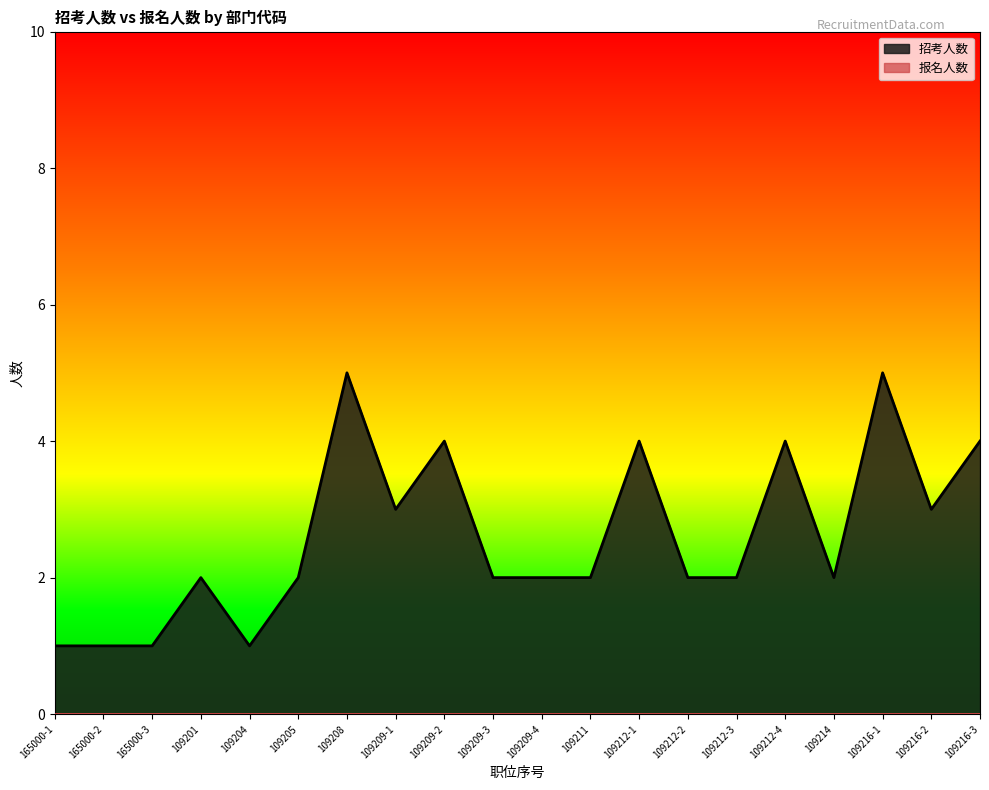

Rank the categories by value from highest to lowest.

109208, 109216-1, 109209-2, 109212-1, 109212-4, 109216-3, 109209-1, 109216-2, 109201, 109205, 109209-3, 109209-4, 109211, 109212-2, 109212-3, 109214, 165000-1, 165000-2, 165000-3, 109204